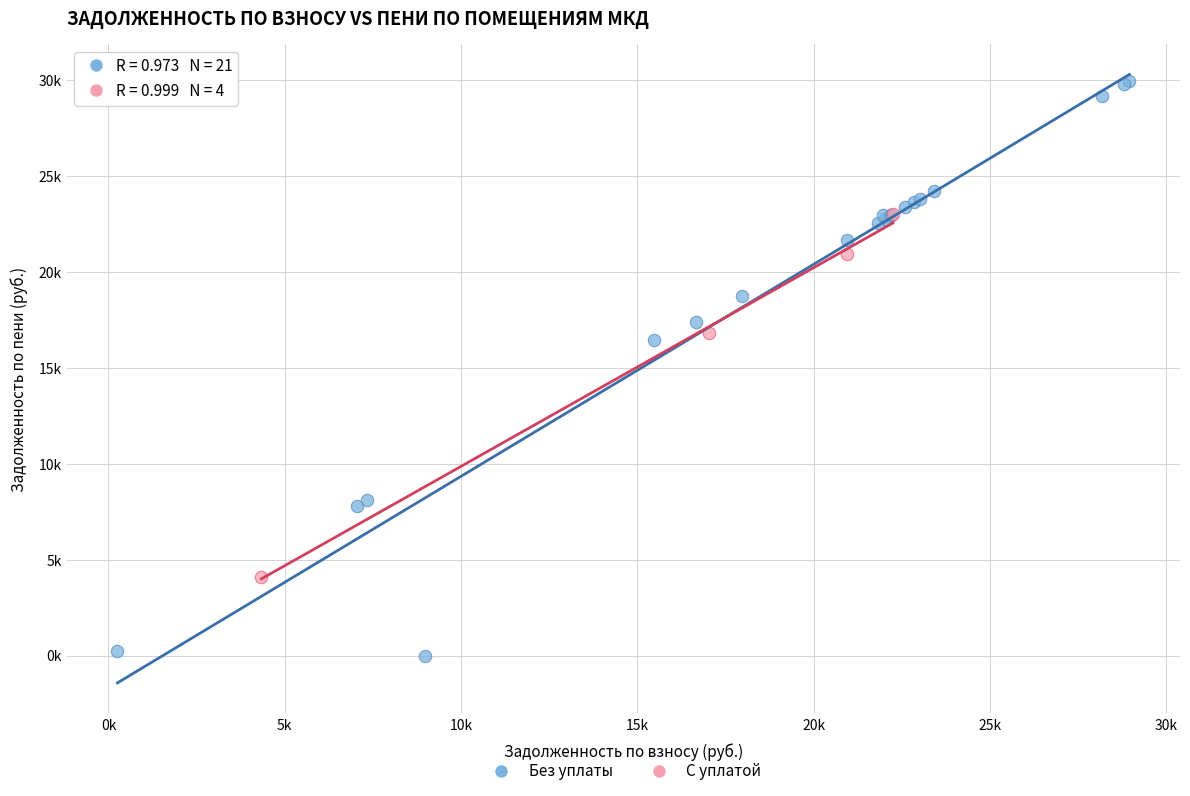

Which series reaches the maximum Y coordinate?

Без уплаты